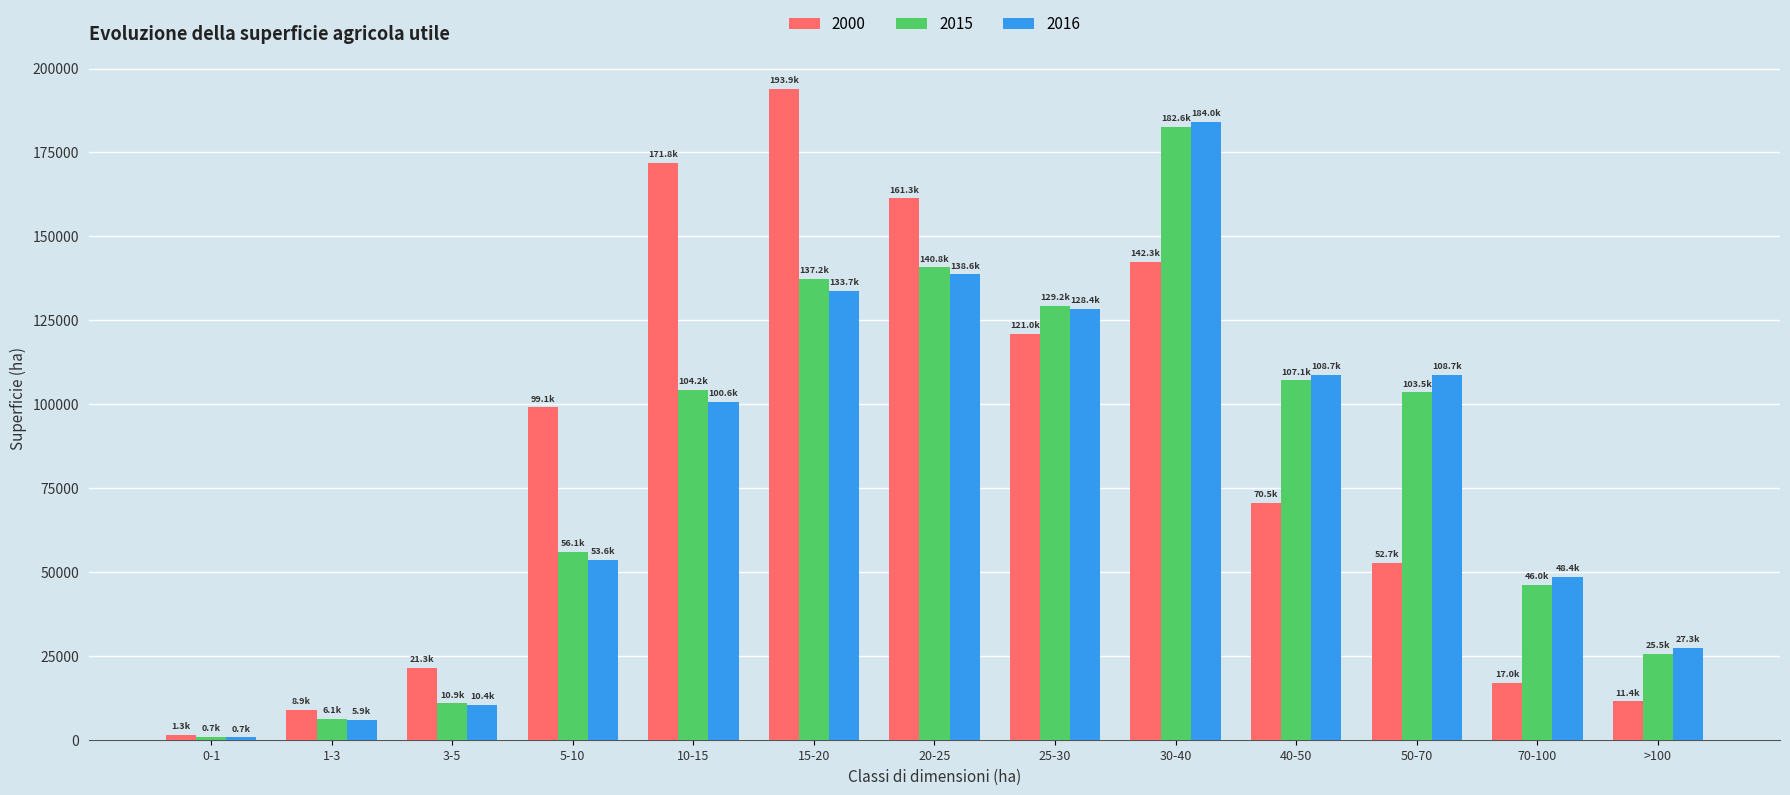

The value of 2000 at 25-30 is 121005.1. True or false?

True